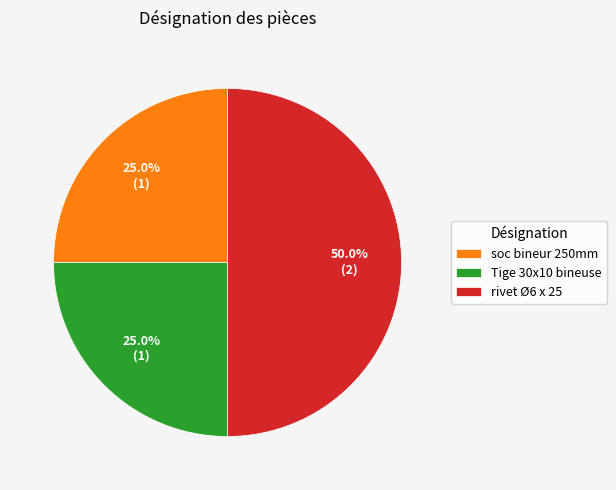

What is the ratio of the value at Tige 30x10 bineuse to the value at soc bineur 250mm?

1.0